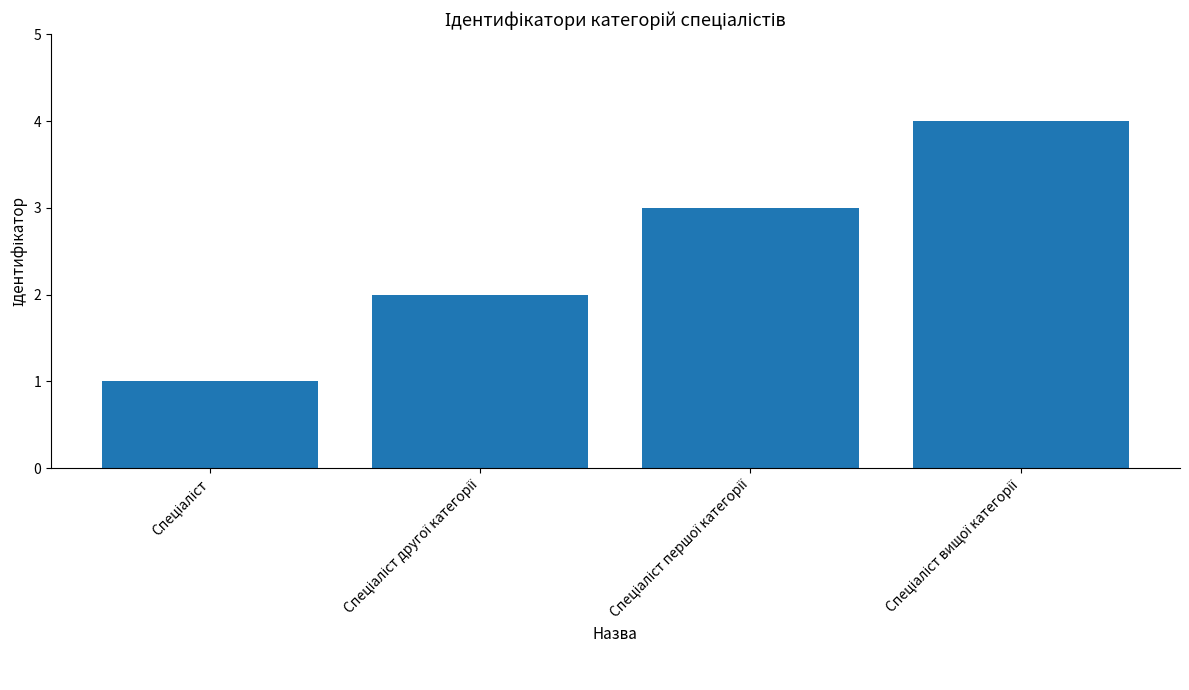

What is the maximum value shown in the chart?

4